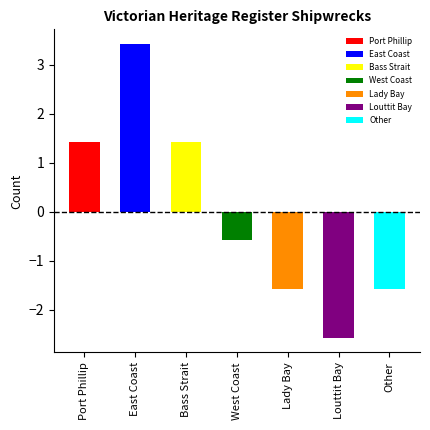

List the labels in order of value, largest first.

East Coast, Port Phillip, Bass Strait, West Coast, Lady Bay, Other, Louttit Bay